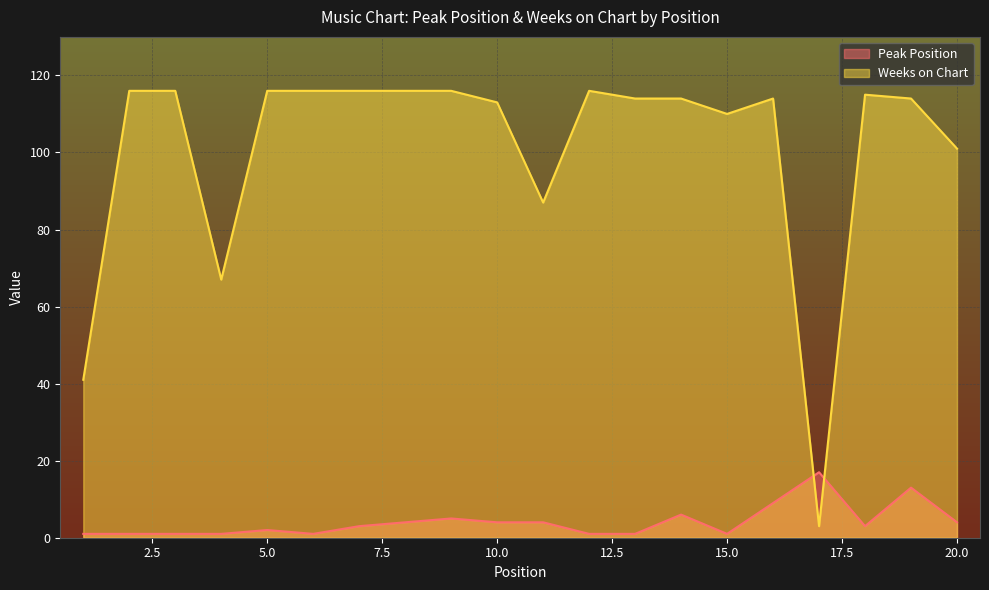

At which label does Peak Position reach its minimum?

1